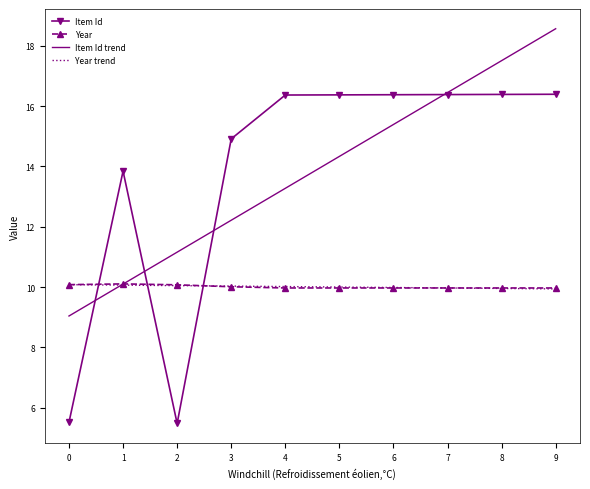

What is the maximum value shown in the chart?

18.6